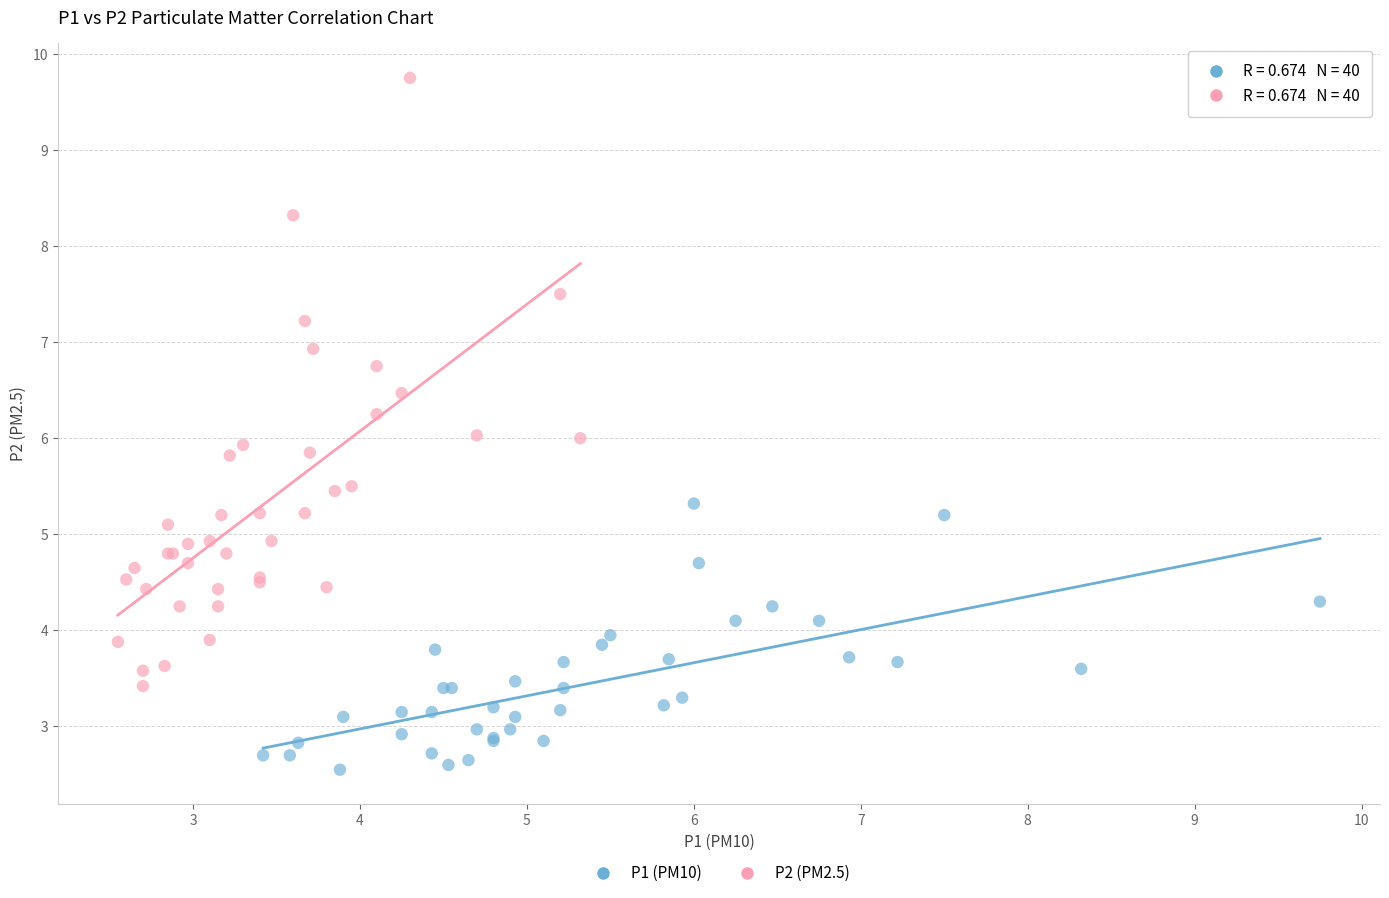

Which series has the largest Y range (max minus min)?

P2 (PM2.5)